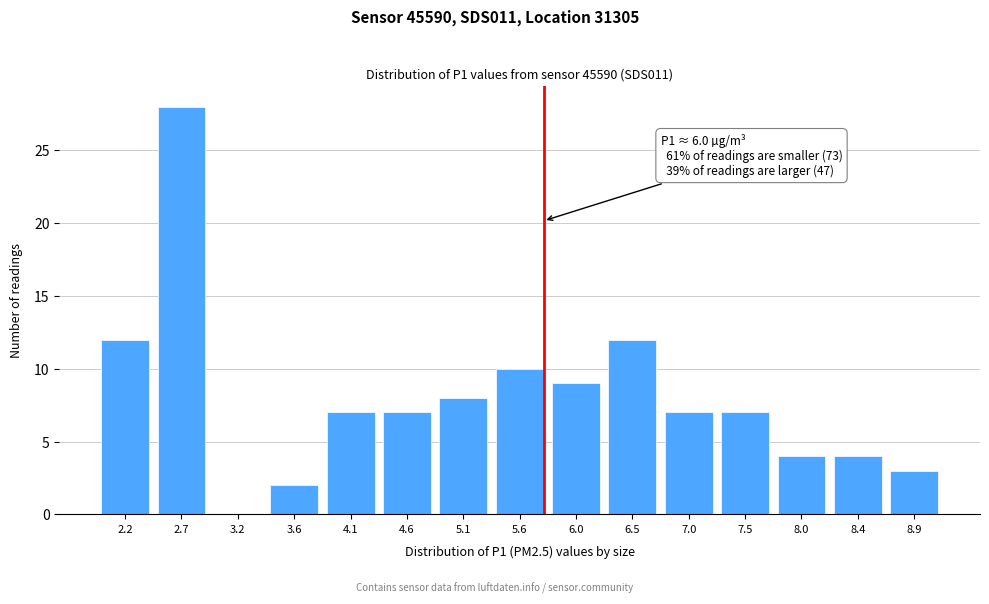

Reading left to right, extract all data points from this chart.

2.2=12	2.7=28	3.2=0	3.6=2	4.1=7	4.6=7	5.1=8	5.6=10	6.0=9	6.5=12	7.0=7	7.5=7	8.0=4	8.4=4	8.9=3